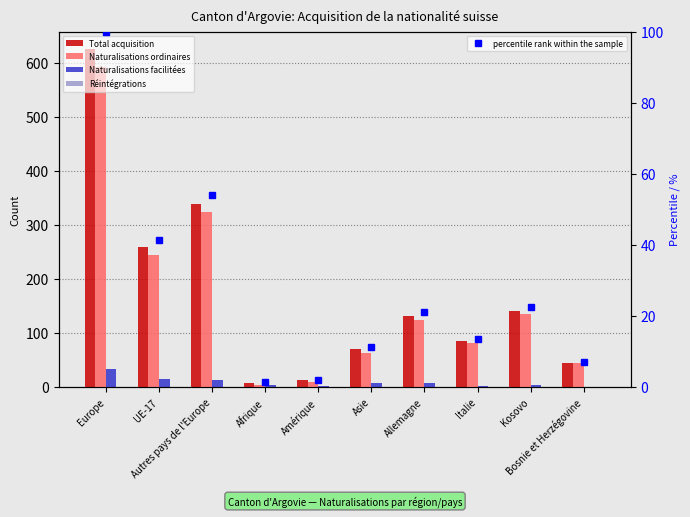

Reading right to left, transcribe all the data shown in this chart.

Total acquisition: Bosnie et Herzégovine=45.0	Kosovo=141.0	Italie=85.0	Allemagne=132.0	Asie=72.0	Amérique=13.0	Afrique=9.0	Autres pays de l'Europe=339.0	UE-17=260.0	Europe=626.0
Naturalisations ordinaires: Bosnie et Herzégovine=45.0	Kosovo=136.0	Italie=82.0	Allemagne=124.0	Asie=63.0	Amérique=11.0	Afrique=4.0	Autres pays de l'Europe=325.0	UE-17=244.0	Europe=591.0
Naturalisations facilitées: Bosnie et Herzégovine=0.0	Kosovo=5.0	Italie=3.0	Allemagne=8.0	Asie=9.0	Amérique=2.0	Afrique=5.0	Autres pays de l'Europe=14.0	UE-17=16.0	Europe=34.0
Réintégrations: Bosnie et Herzégovine=0.0	Kosovo=0.0	Italie=0.0	Allemagne=0.0	Asie=0.0	Amérique=0.0	Afrique=0.0	Autres pays de l'Europe=0.0	UE-17=0.0	Europe=1.0
percentile rank within the sample: Bosnie et Herzégovine=7.2	Kosovo=22.5	Italie=13.6	Allemagne=21.1	Asie=11.5	Amérique=2.1	Afrique=1.4	Autres pays de l'Europe=54.2	UE-17=41.5	Europe=100.0